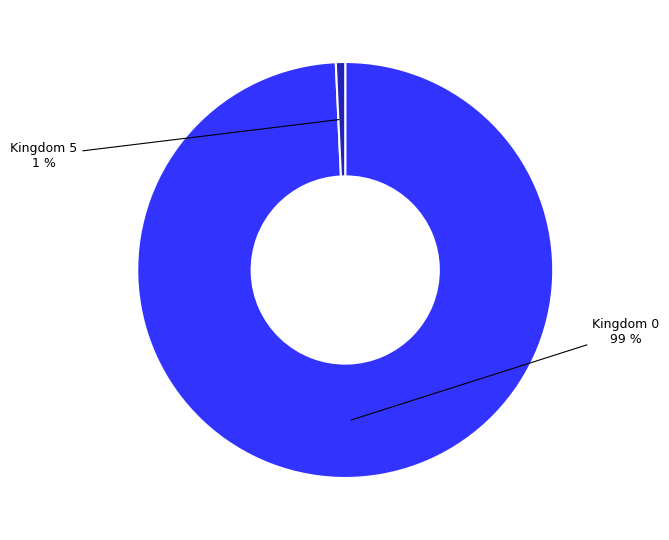

Is there a majority slice in this chart?

Yes